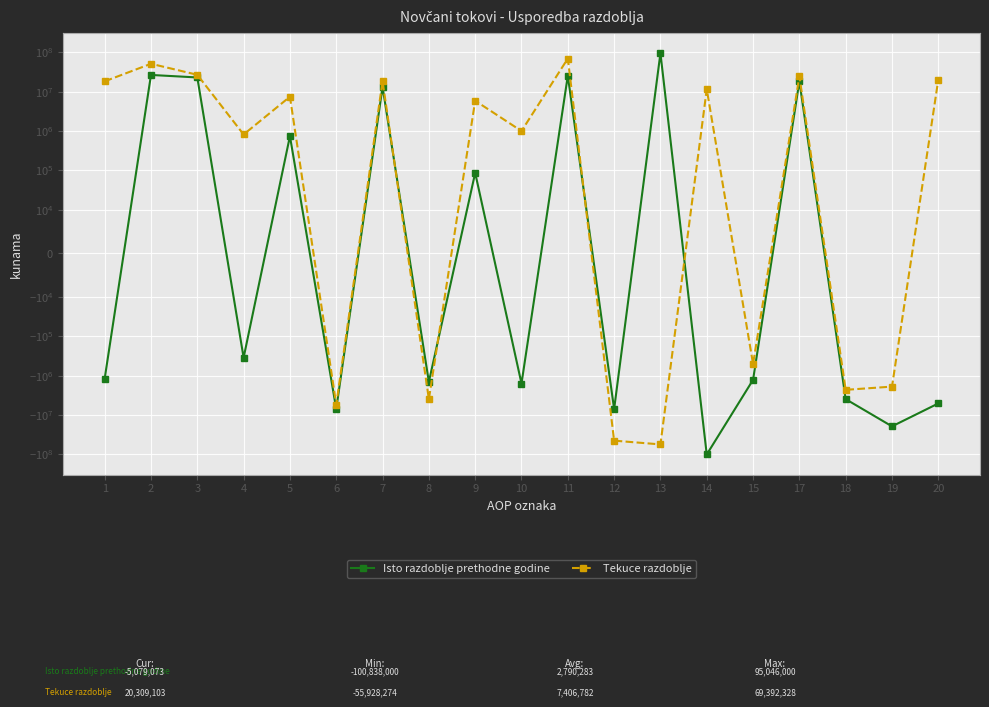

What are all the series names shown in the legend?

Isto razdoblje prethodne godine, Tekuce razdoblje